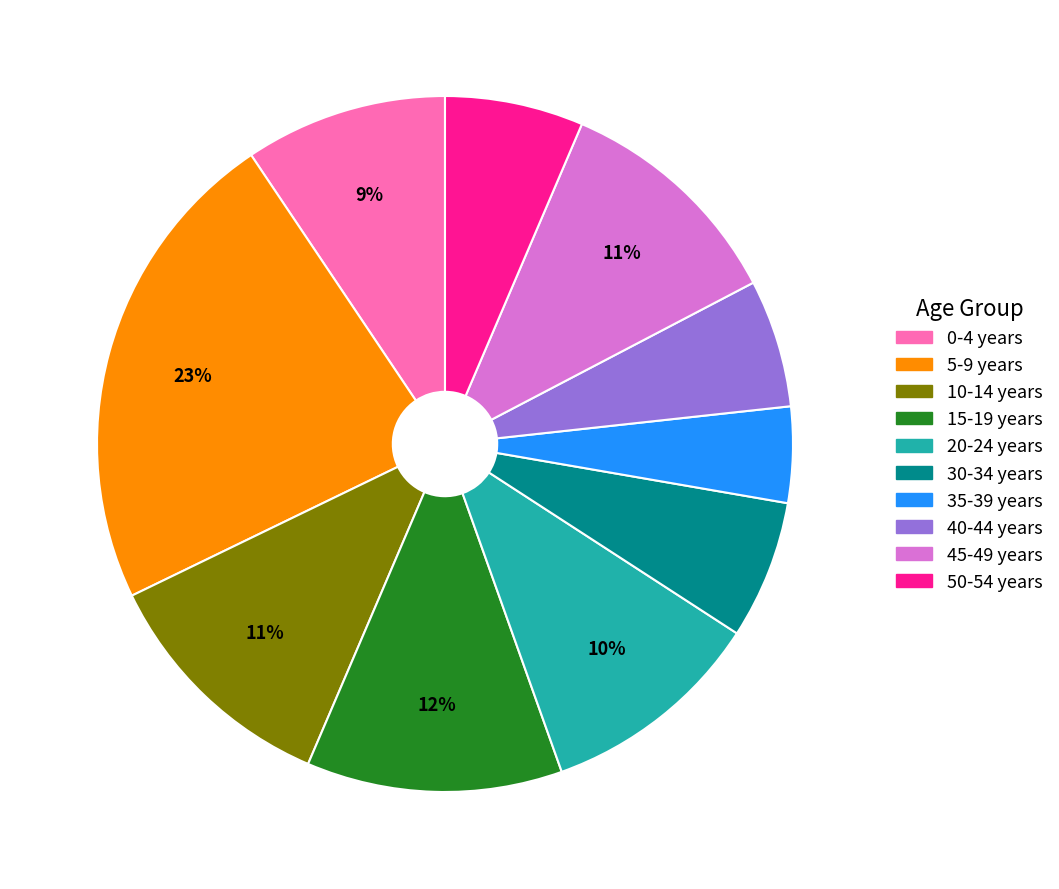

Is it true that 10-14 years is 11% of the pie?

True